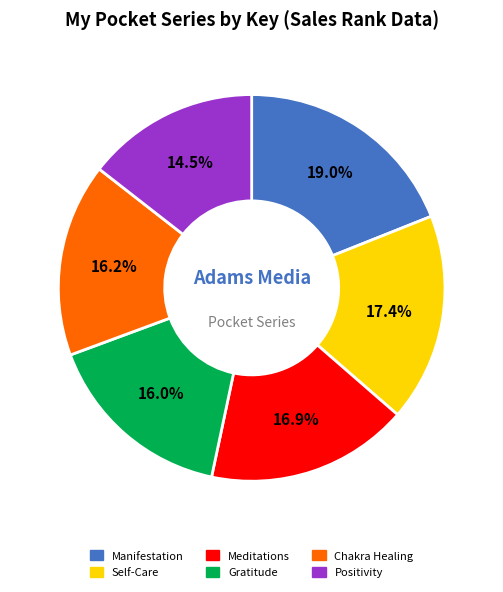

Is there any slice that represents more than half of the pie?

No